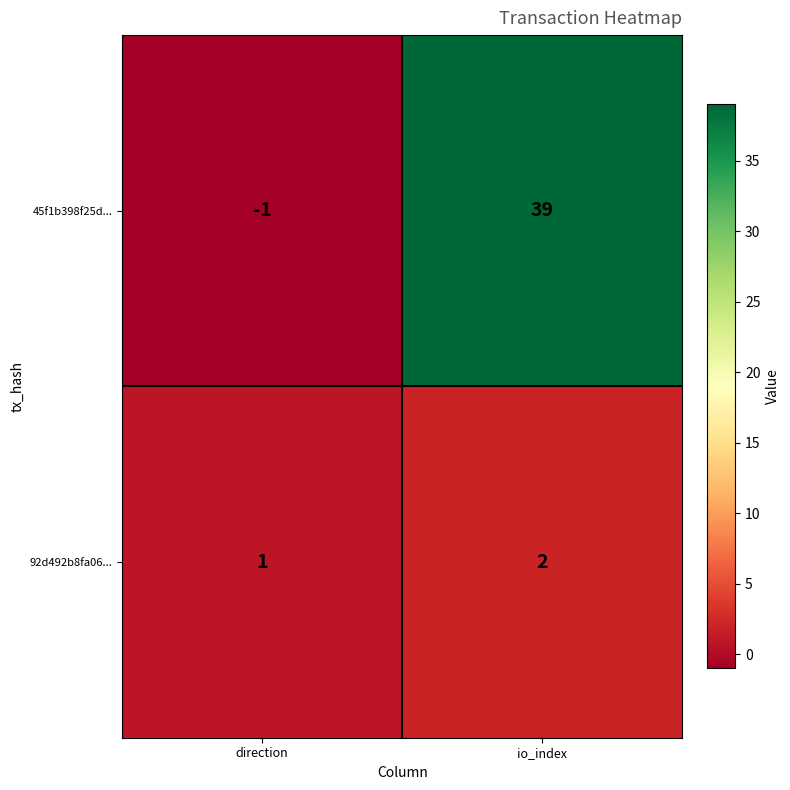

The 45f1b398f25d... series shows -1 at direction. True or false?

True